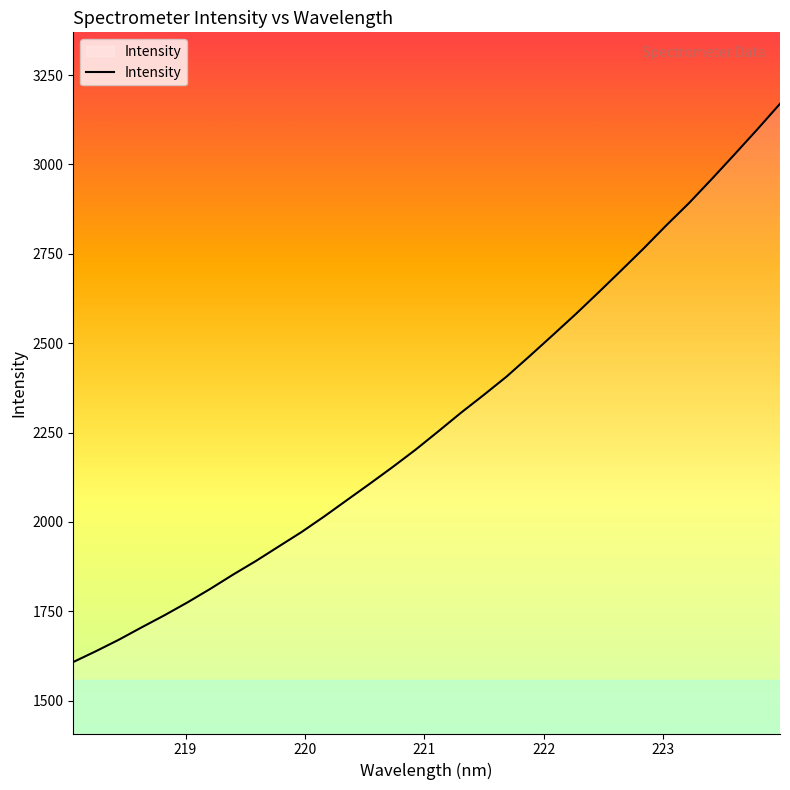

What is the minimum value shown in the chart?

1608.0